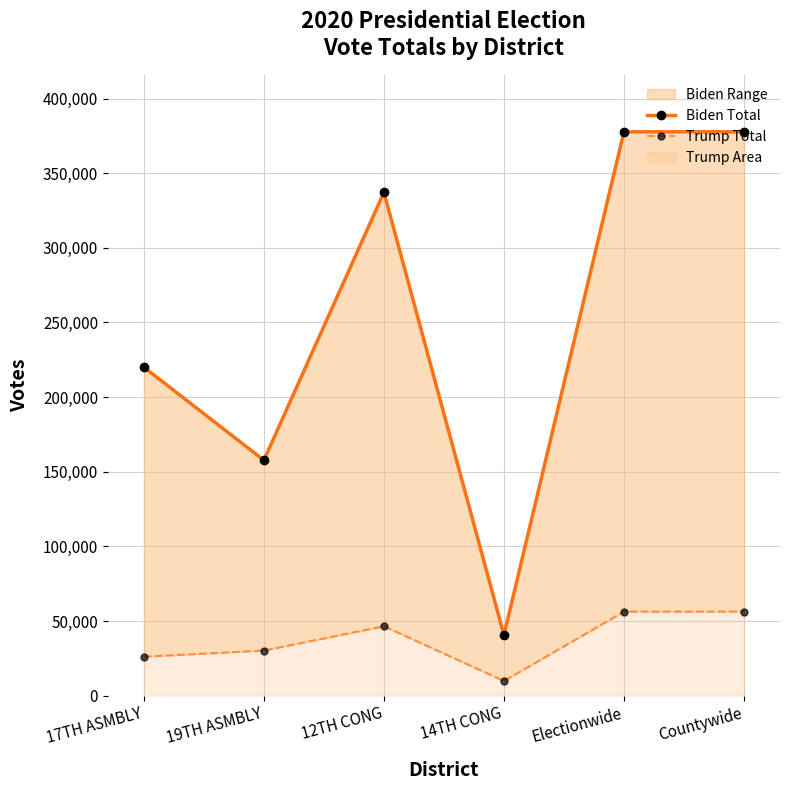

What is the value of the Biden Total point at the 3rd from the left?

337166